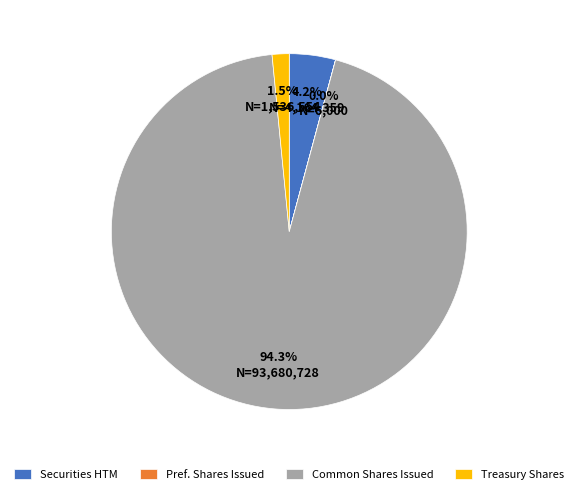

What is the largest slice in the pie chart?

Common Shares Issued